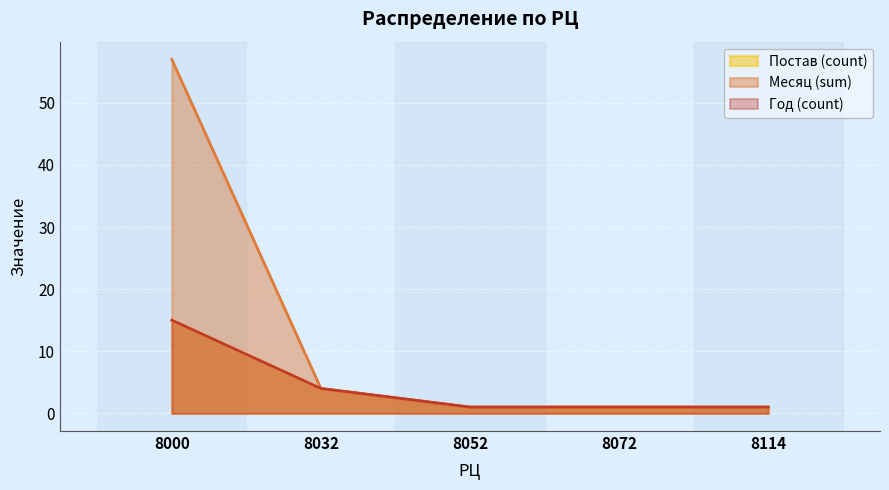

At which category does the chart reach its peak across all series?

8000